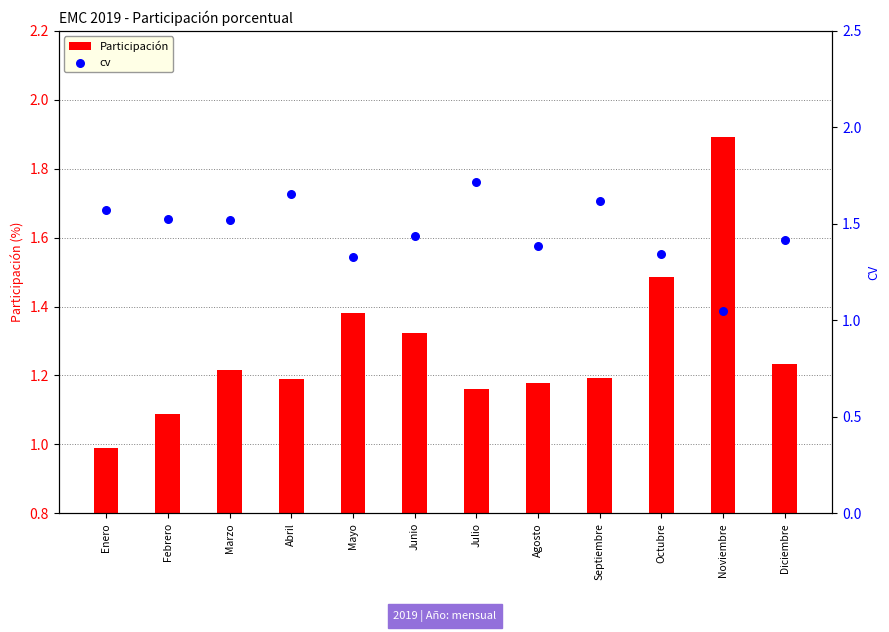

What is the total value across all series at Noviembre?

2.9